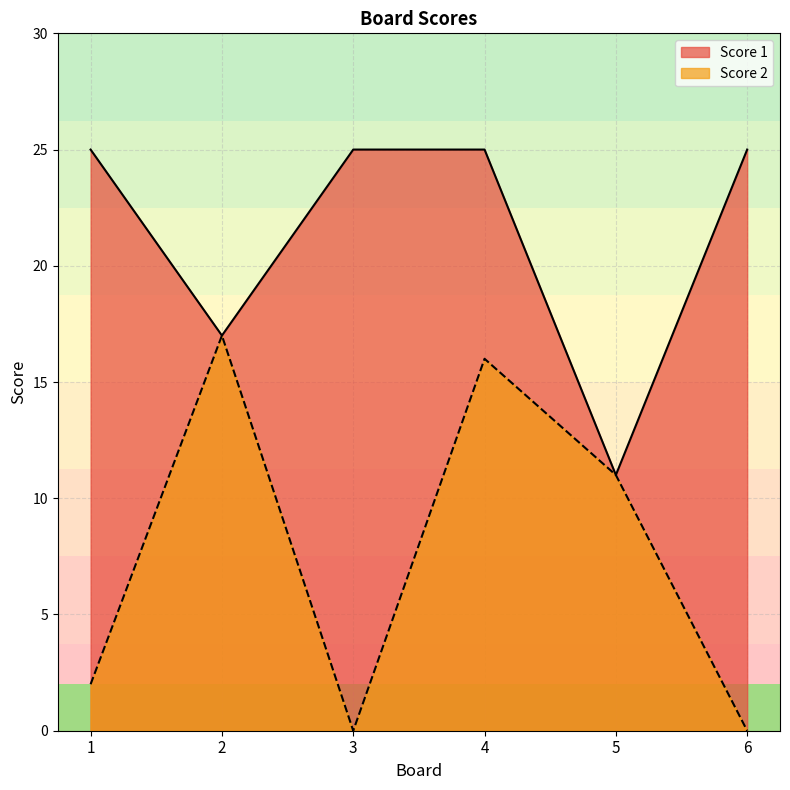

How many data points in Score 1 are less than 25?

2